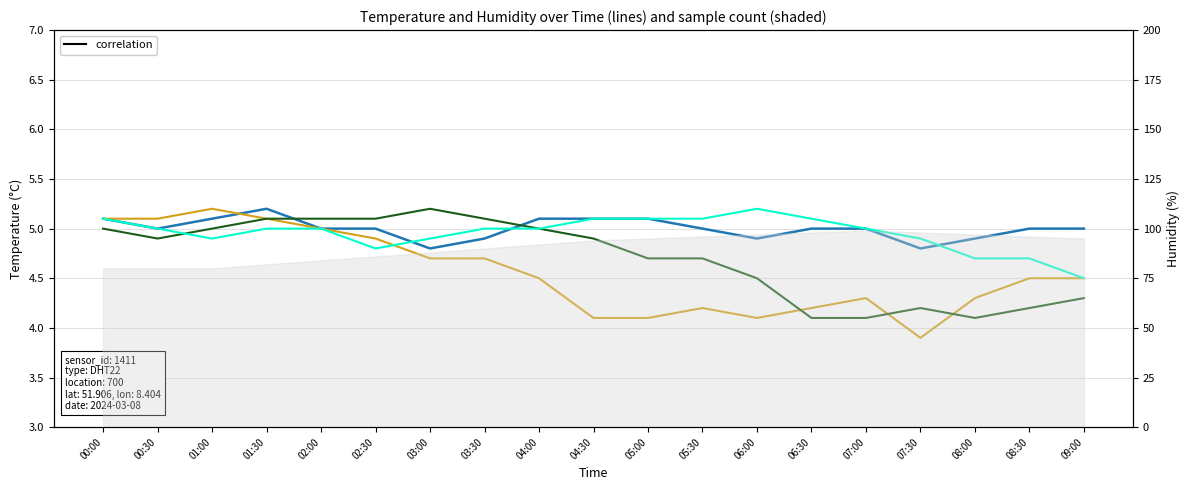

What value does the 12 hours series have at 03:00?

4.7